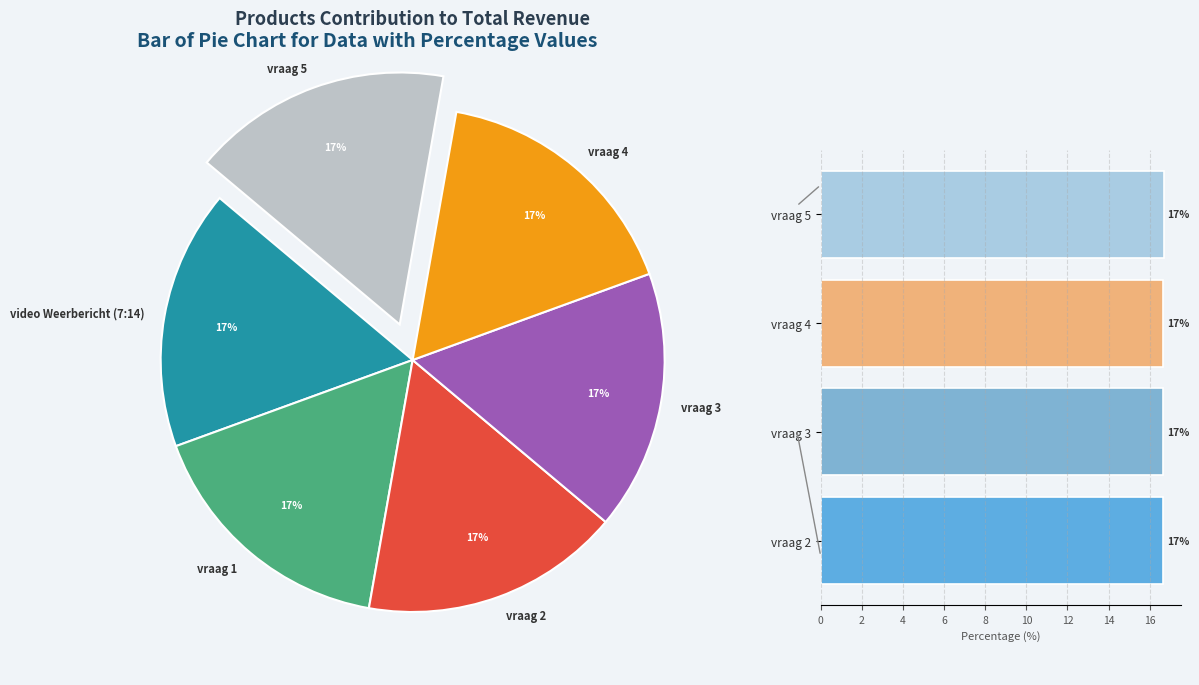

Does any single category account for the majority?

No